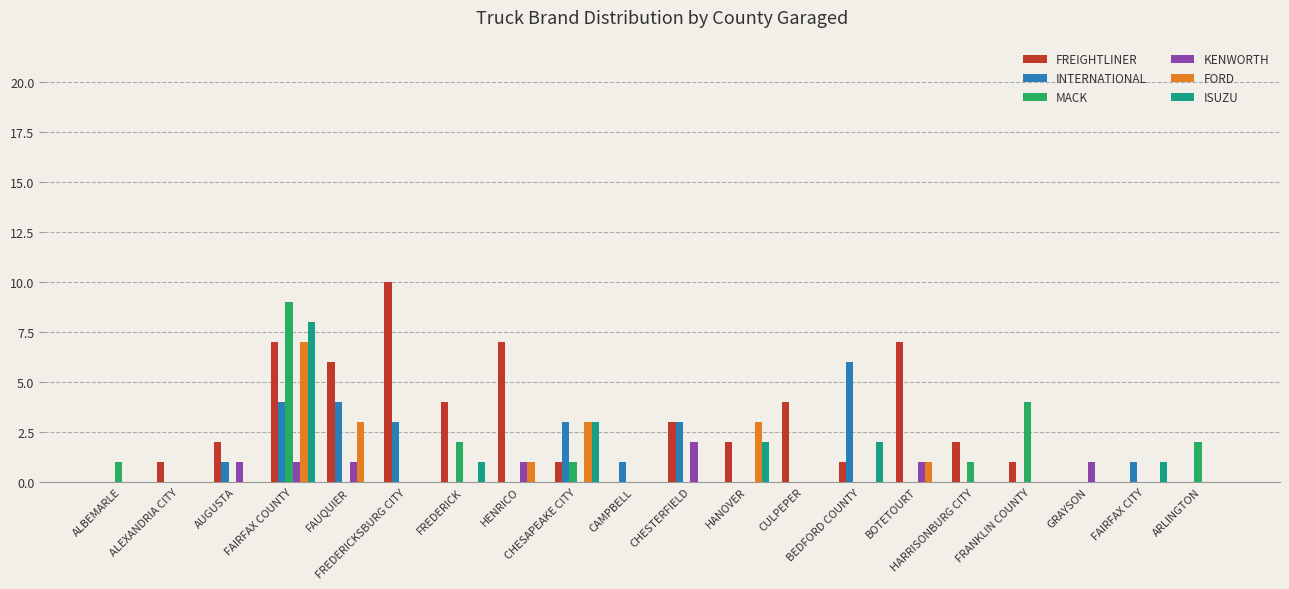

How many series are shown in this chart?

6